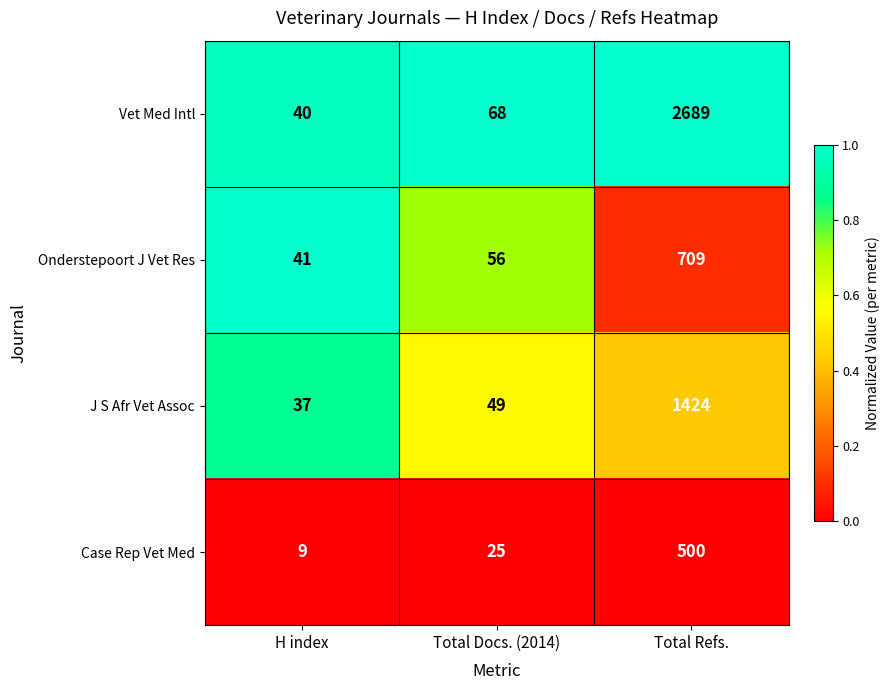

Which category has the highest value in the Vet Med Intl series?

Total Refs.